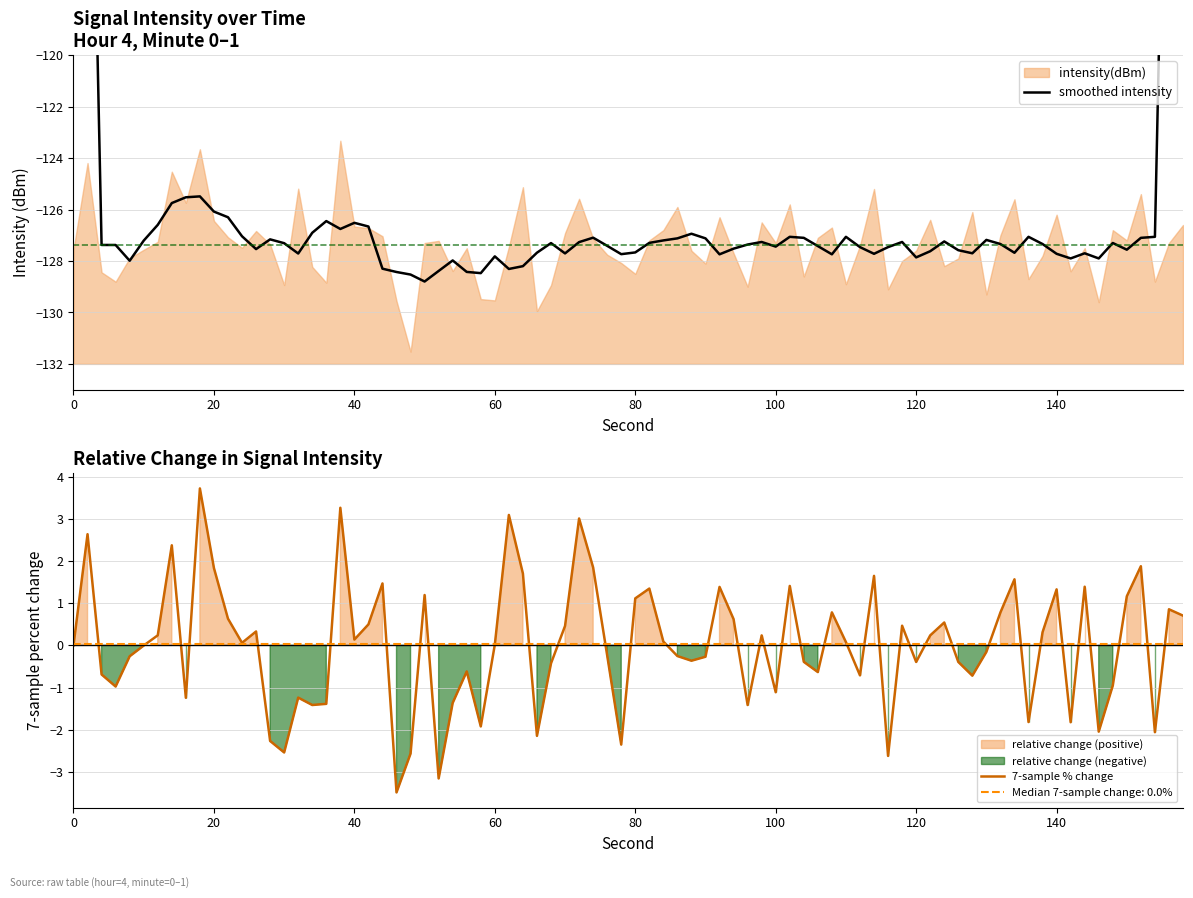

What is the sum of the intensity(dBm) values at 32 and 10?

-252.8